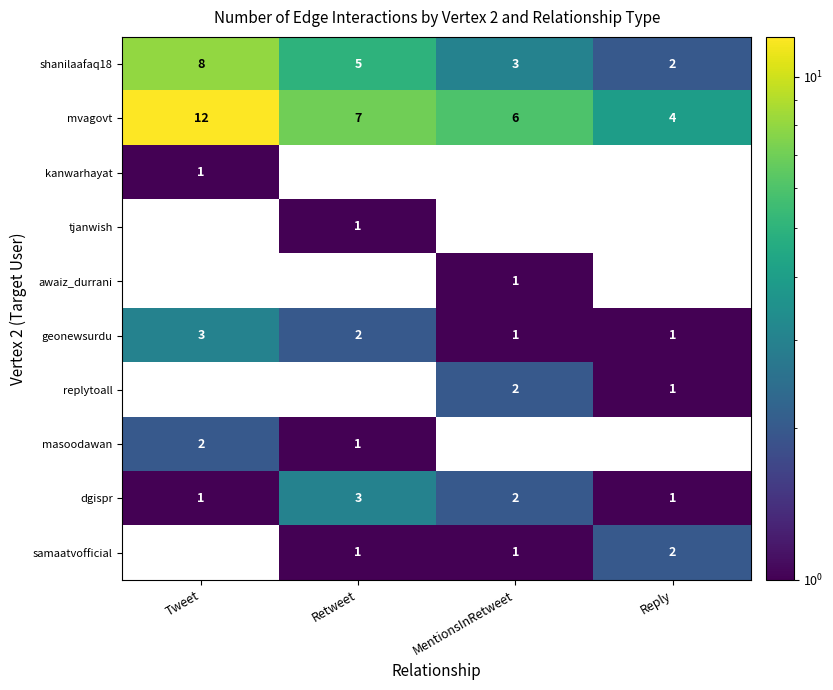

Between Tweet and MentionsInRetweet, which series saw the biggest shift?

mvagovt